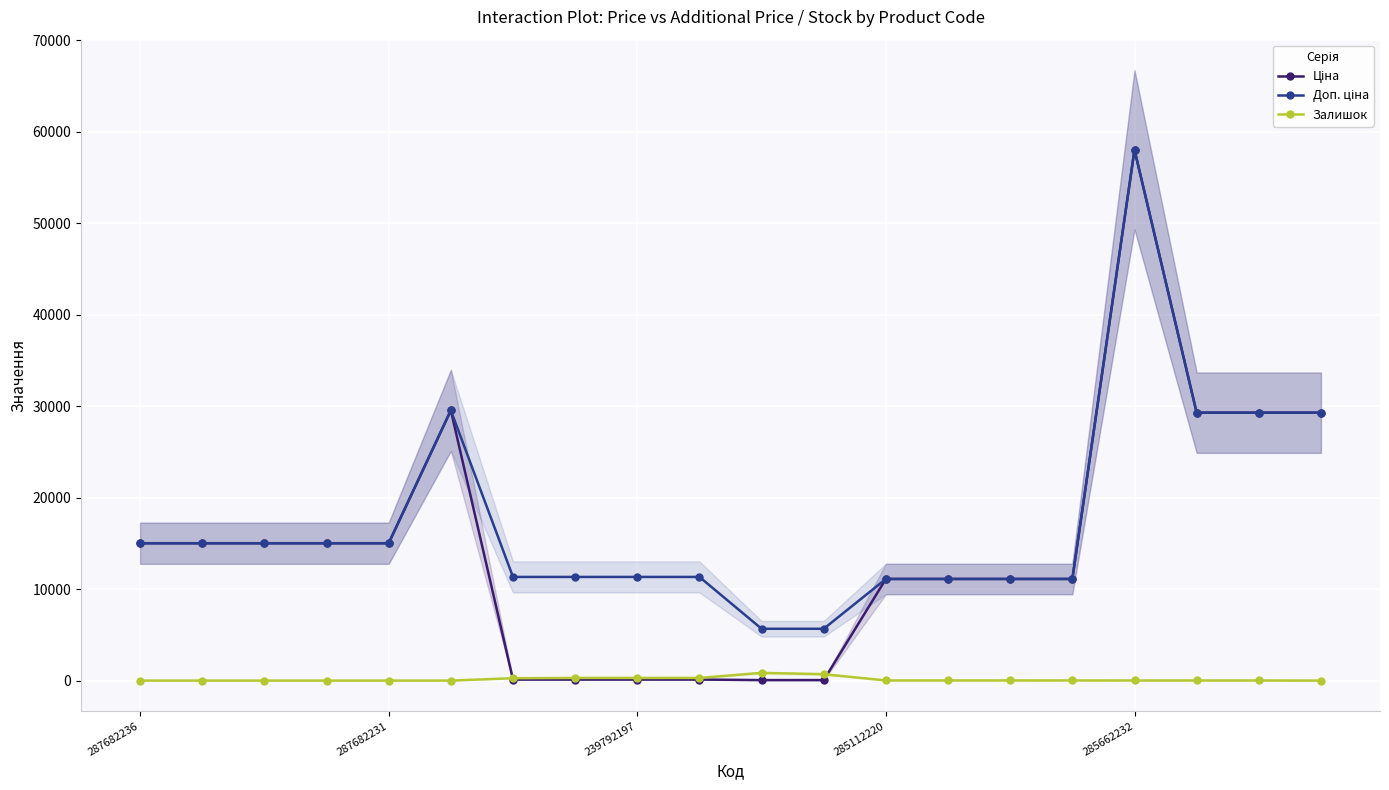

Does the chart display data point markers on the line(s)?

Yes